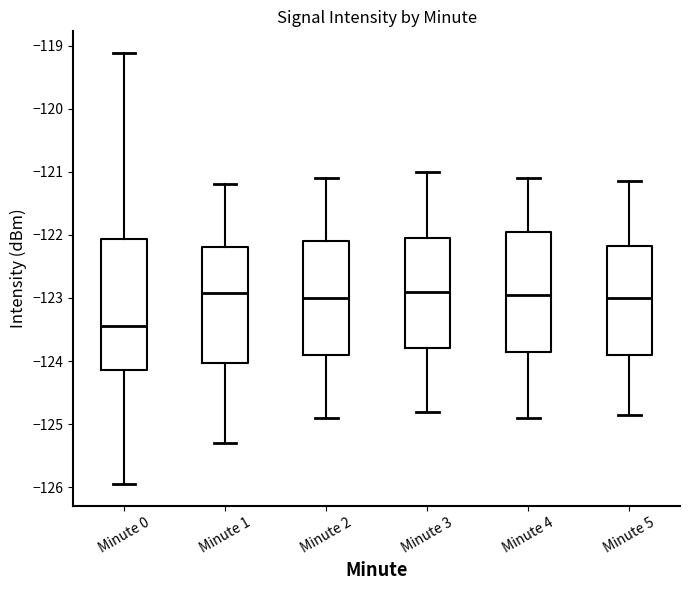

Comparing the boxes themselves (not the whiskers), which one is the tallest?

Minute 0